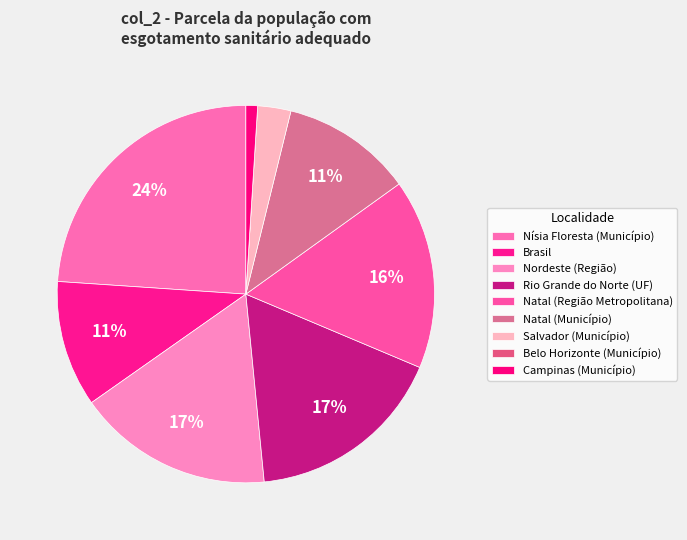

What portion of the pie excludes Campinas (Município)?

99.0%